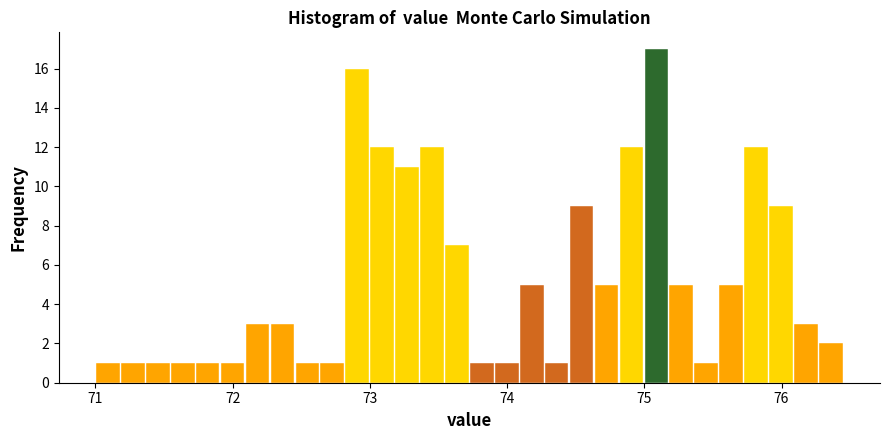

Around what value on the x-axis is the tallest bar? Give the approximate position of its centre, as read against the axis.

75.1